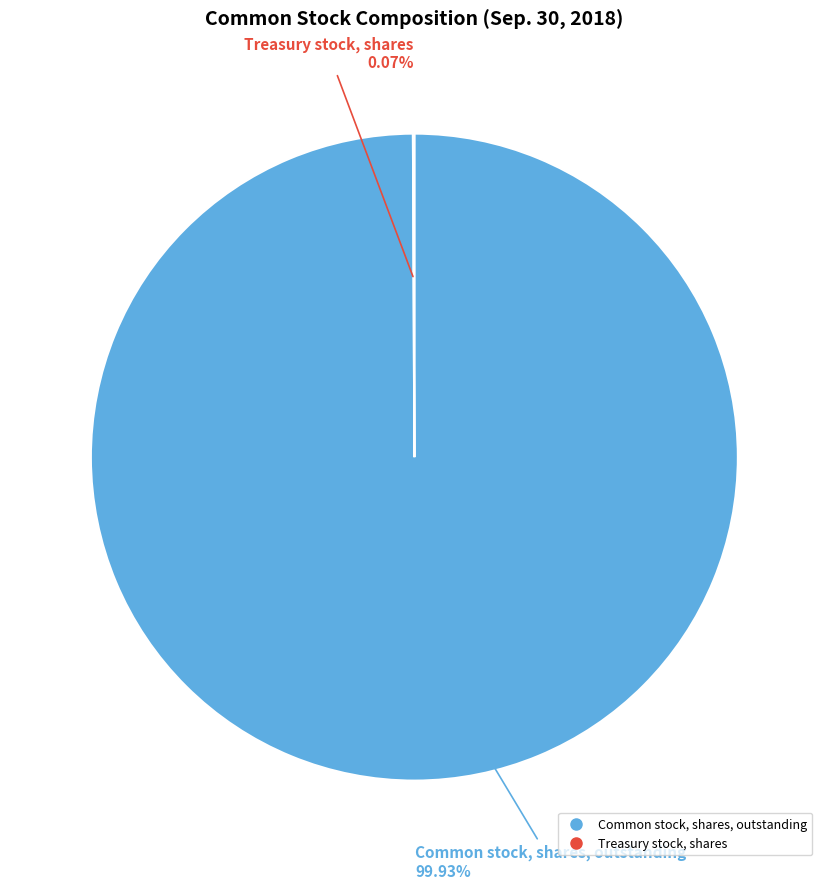

Which slice is the largest?

Common stock, shares, outstanding